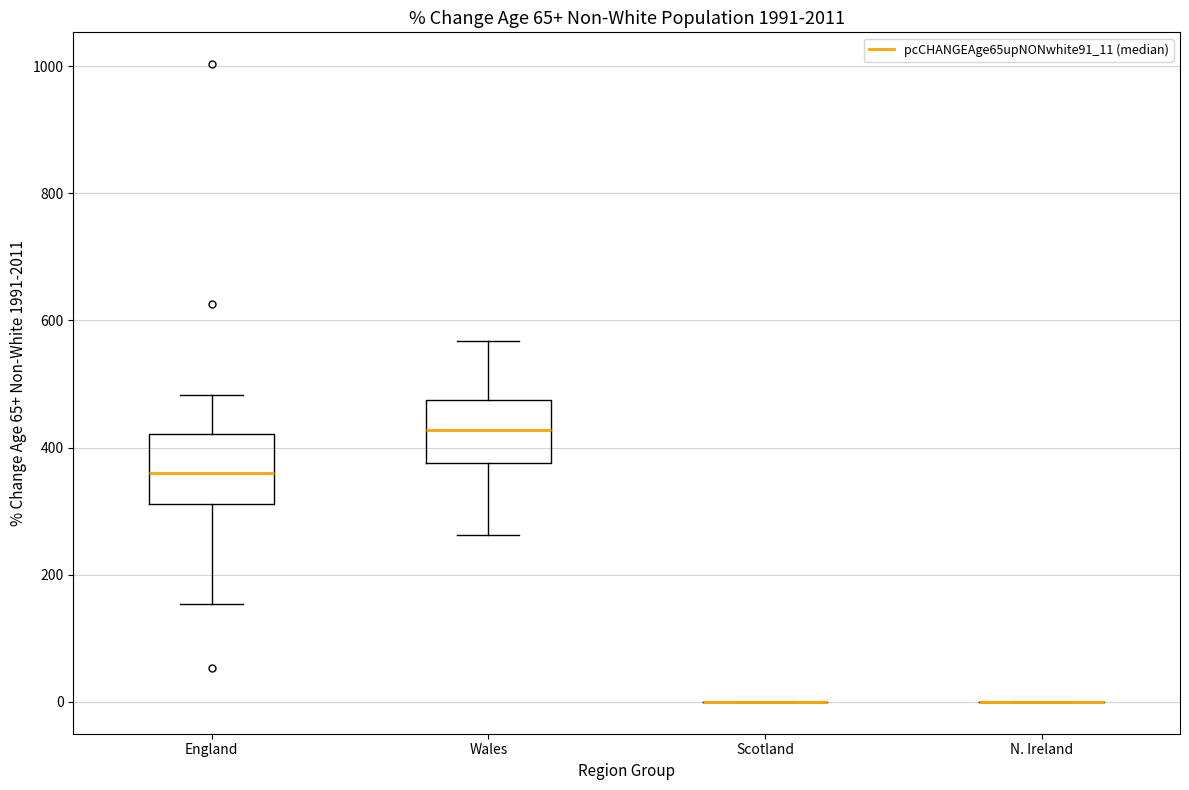

Where is the upper edge of the box for Wales on the y-axis? The values are not printed on the chart, so give them approximately, as read against the axis.

480